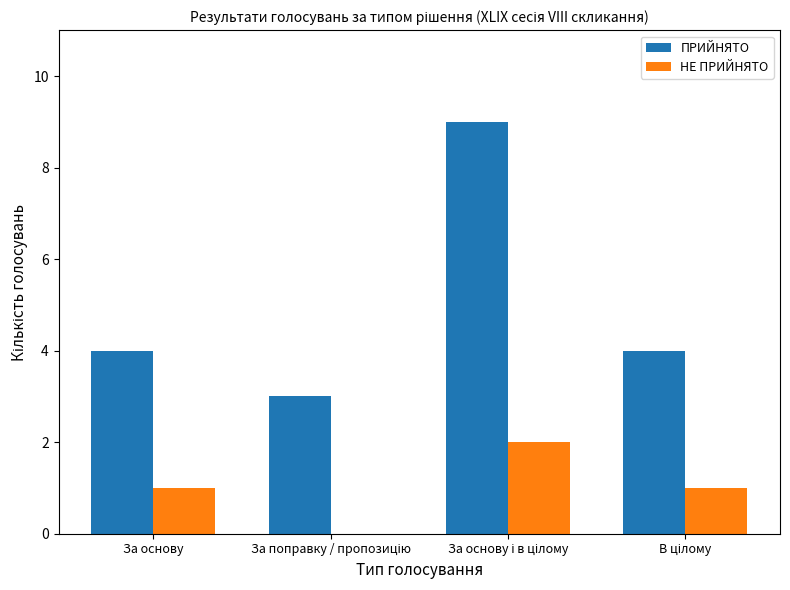

What is the average value of the ПРИЙНЯТО series?

5